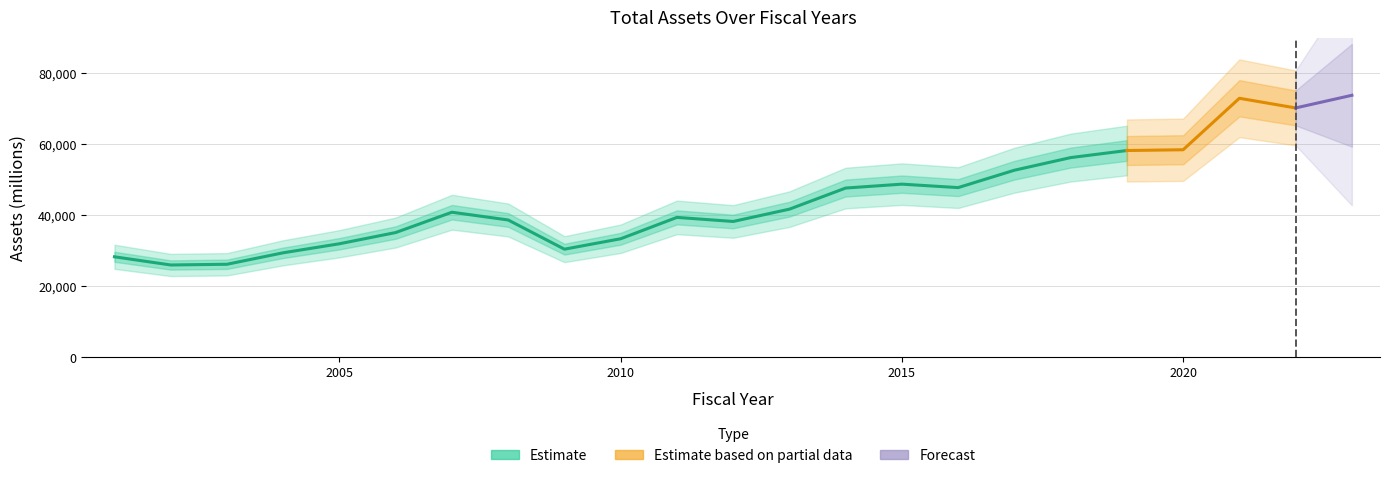

The chart shows a value of 44506.0 at 2002. True or false?

False